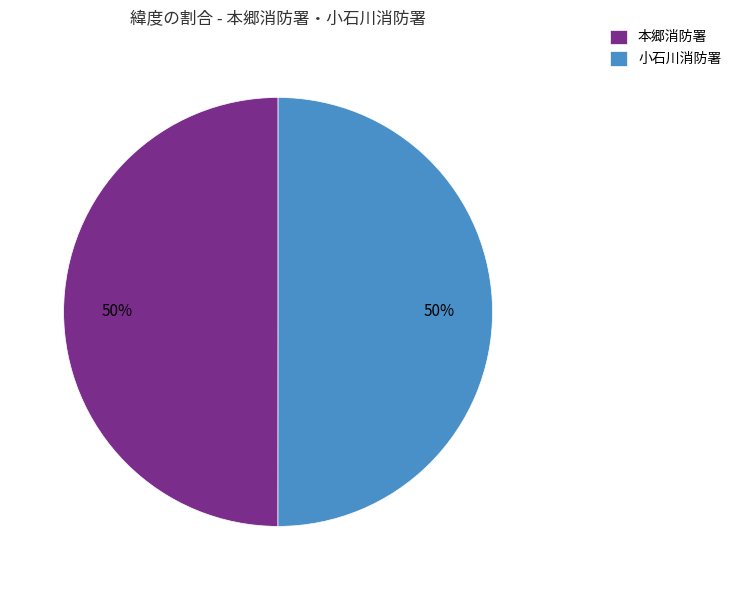

To the nearest percent, what portion does 本郷消防署 represent?

50%